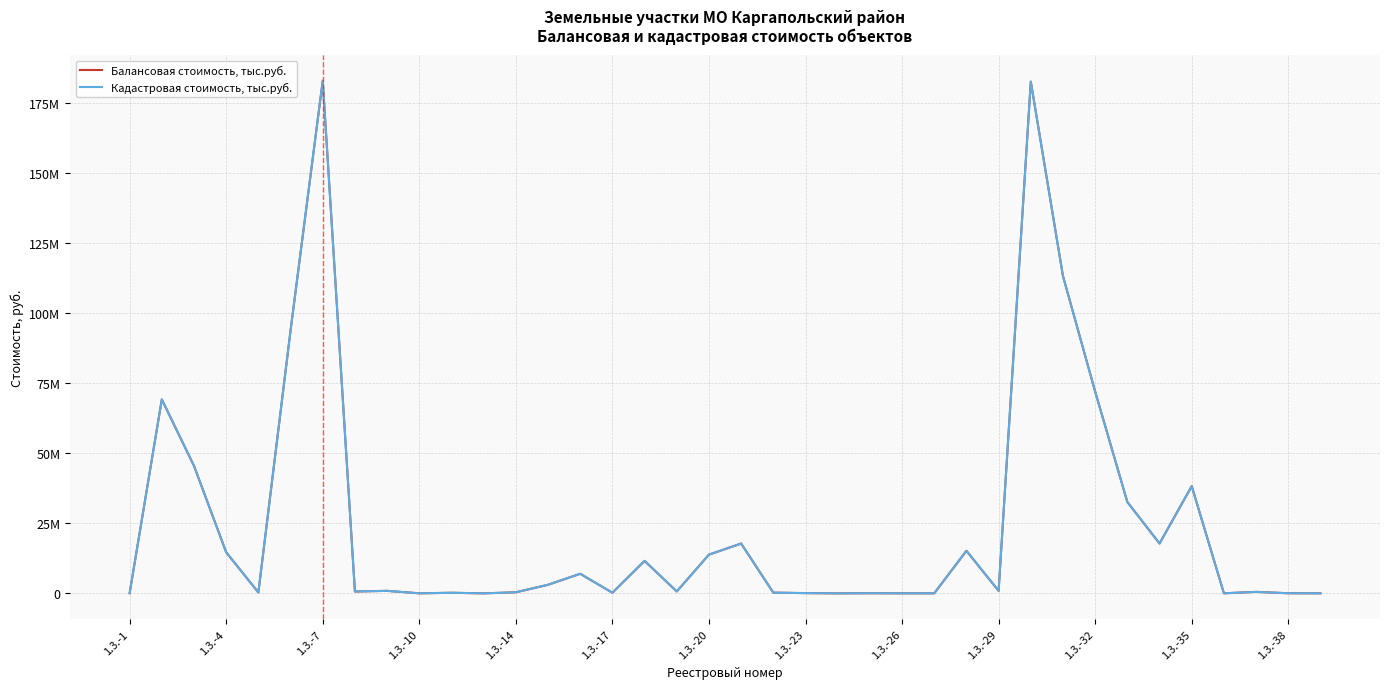

Is this an area chart (filled region under the line)?

No